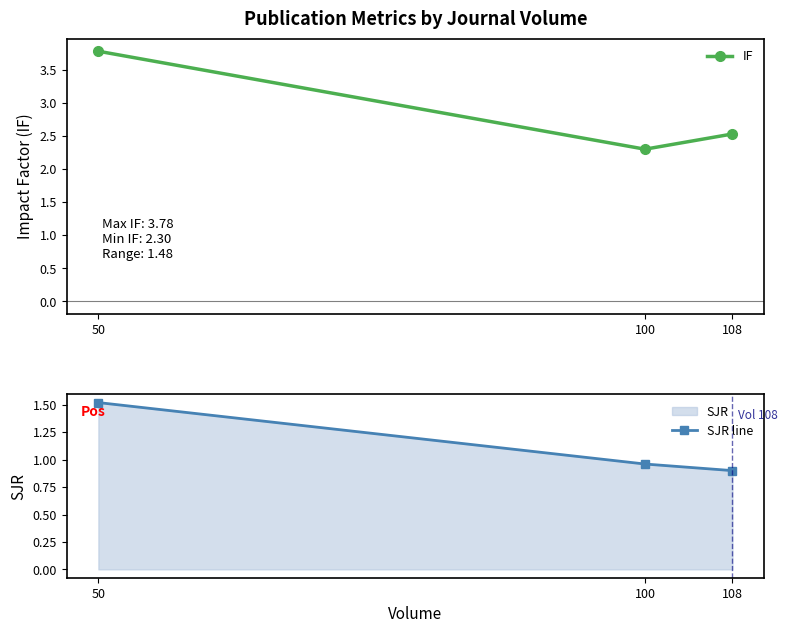

Reading left to right, transcribe all the data shown in this chart.

IF: 3.8	2.3	2.5
SJR line: 1.5	1.0	0.9